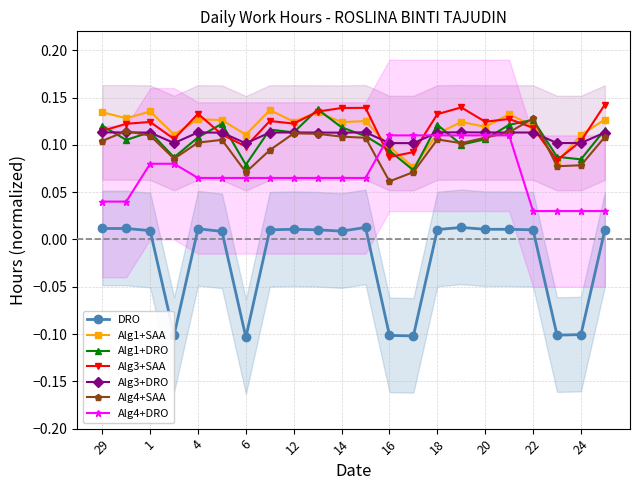

List the labels in order of value, largest first.

15, 19, 29, 30, 4, 12, 20, 21, 18, 7, 13, 22, 25, 1, 14, 5, 24, 2, 23, 16, 17, 6